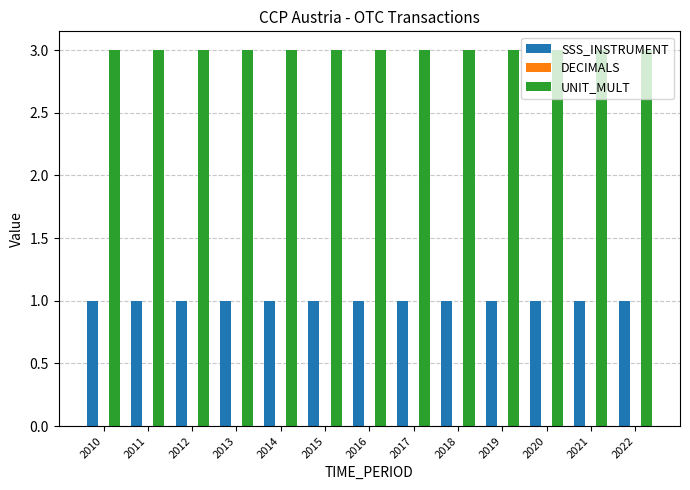

What is the sum of all UNIT_MULT values?

39